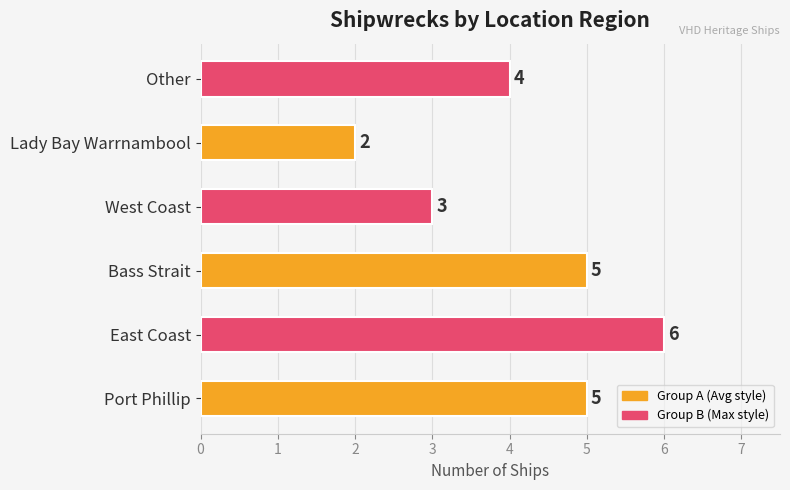

Reading bottom to top, what are all the values shown in this chart?

Port Phillip=5	East Coast=6	Bass Strait=5	West Coast=3	Lady Bay Warrnambool=2	Other=4